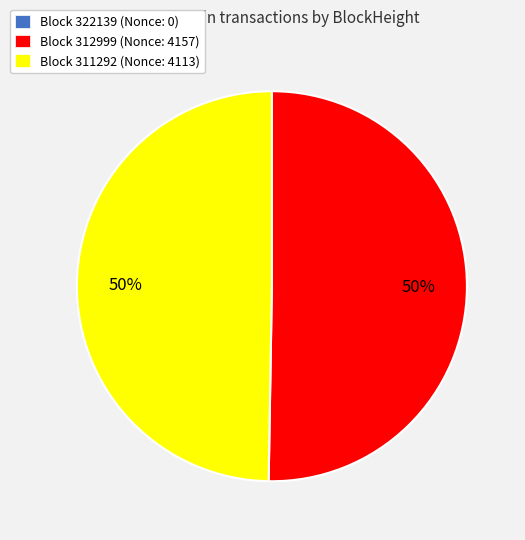

To the nearest percent, what is the difference between the largest and smallest slice percentages?

50%